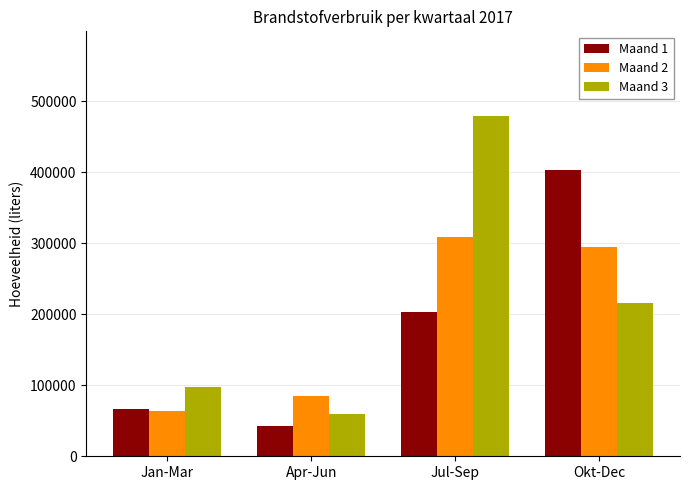

What is the sum of the Maand 2 values at Jul-Sep and Jan-Mar?

372097